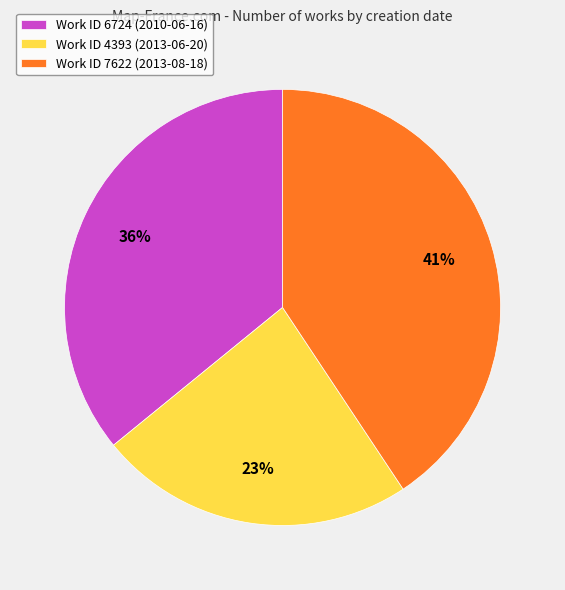

Is the sum of Work ID 6724 (2010-06-16) and Work ID 4393 (2013-06-20) greater than half?

Yes